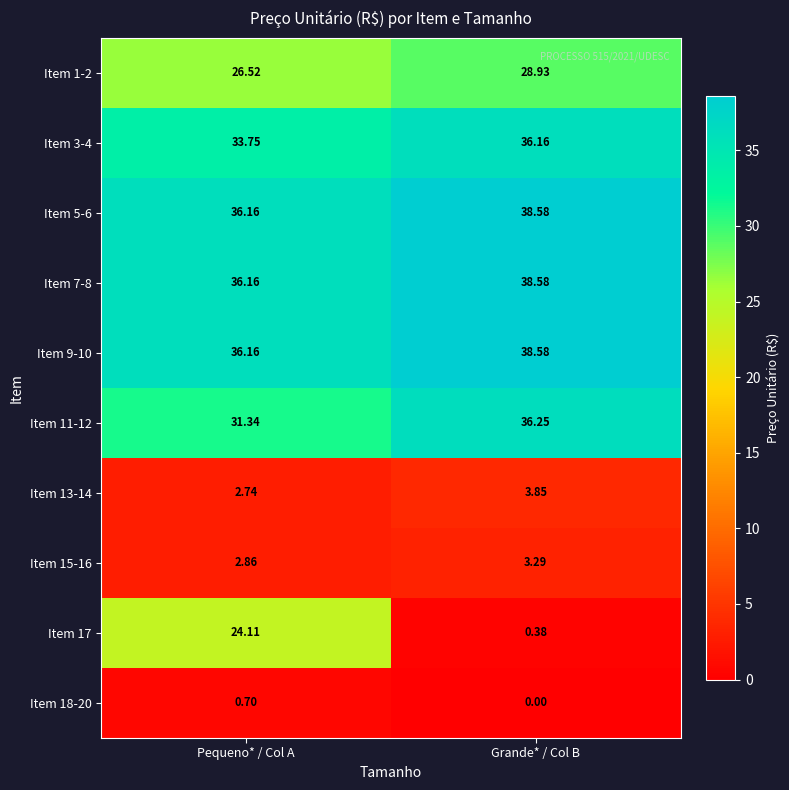

Where does the Item 13-14 series first go above 3?

Grande* / Col B